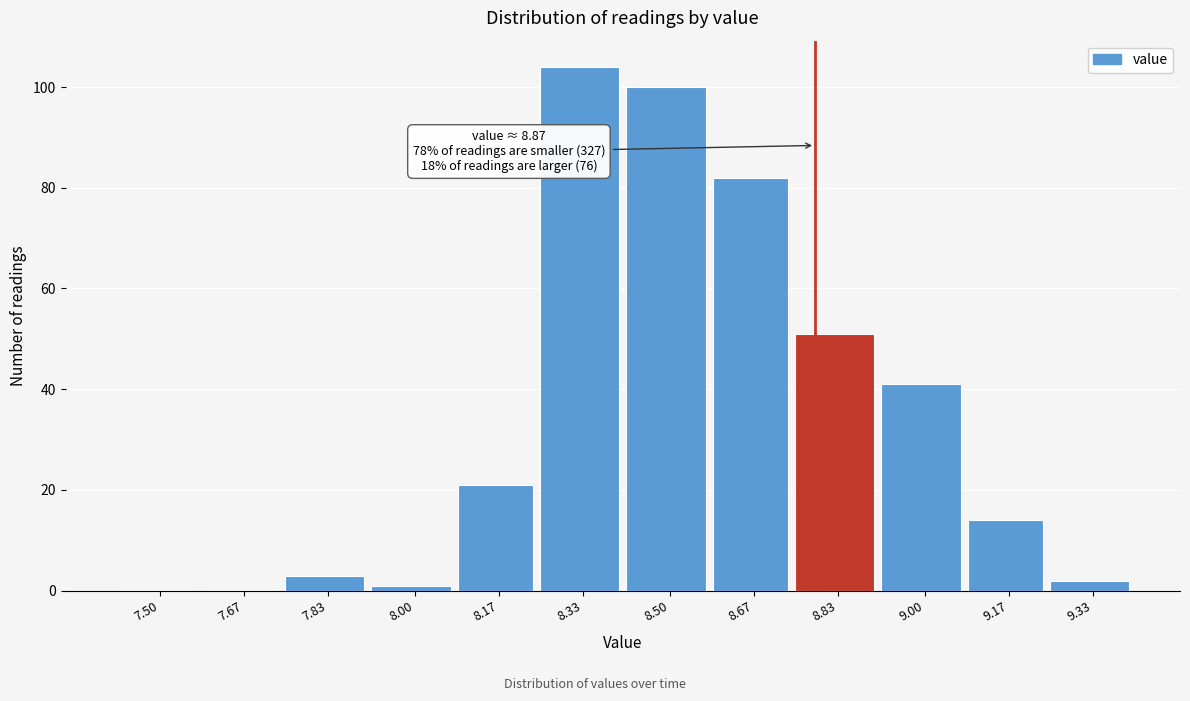

Reading left to right, list all the values displayed in this chart.

7.50=0	7.67=0	7.83=3	8.00=1	8.17=21	8.33=104	8.50=100	8.67=82	8.83=51	9.00=41	9.17=14	9.33=2